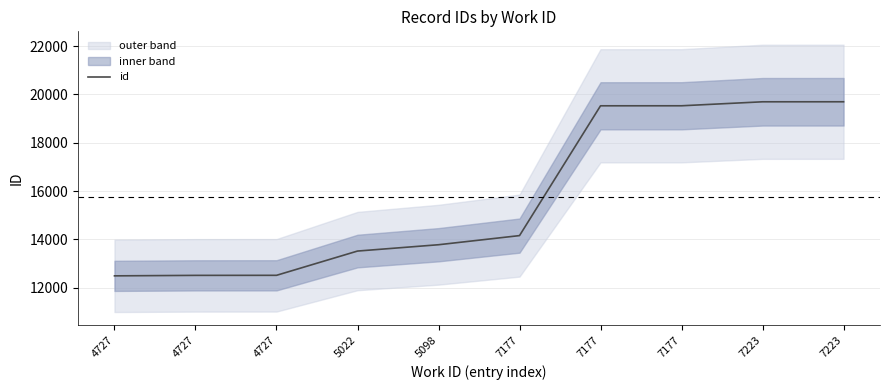

What is the value of the 6th point from the left?

14154